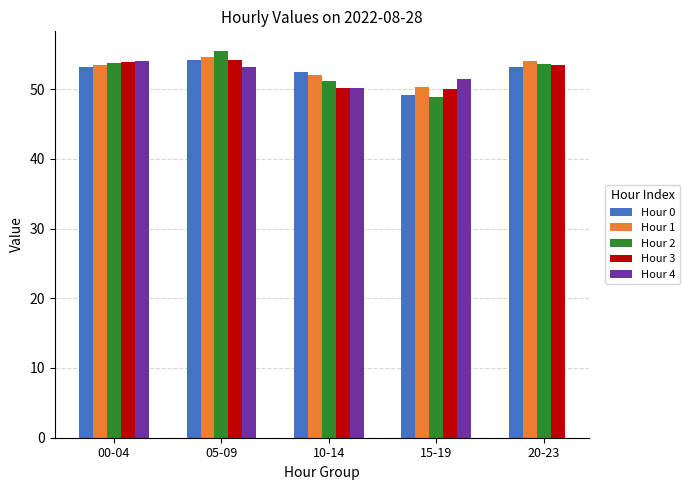

Rank the series at 05-09 from highest to lowest value.

Hour 2, Hour 1, Hour 3, Hour 0, Hour 4